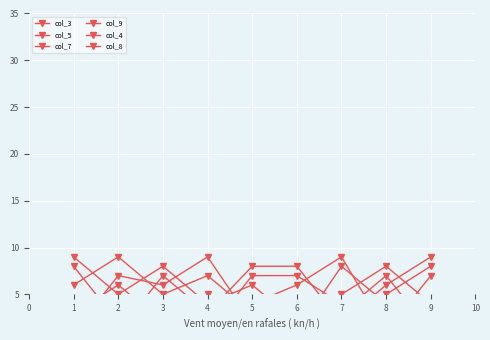

Between 1 and 8, which series saw the biggest shift?

col_3